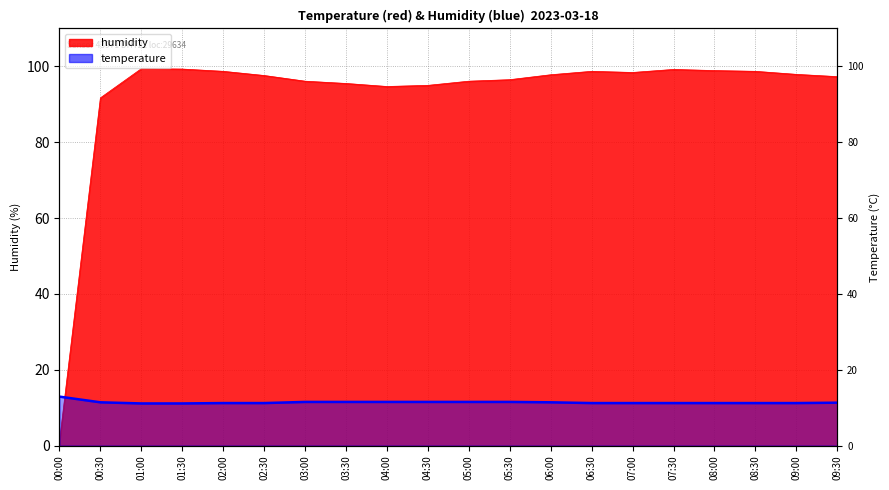

At how many categories does at least one series exceed 66?

19